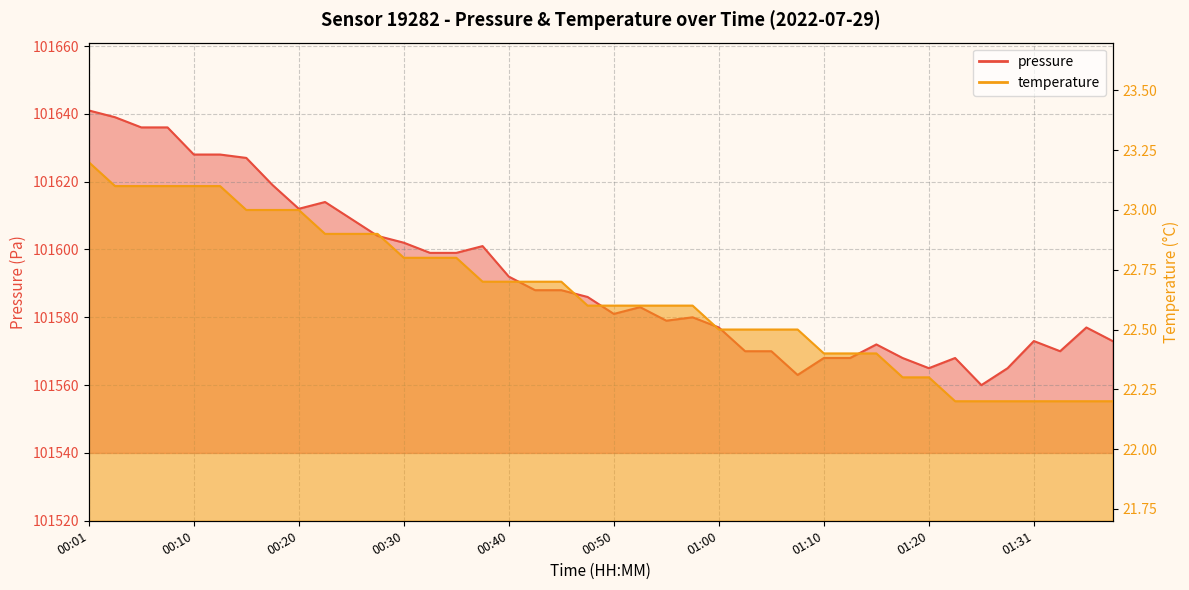

In pressure, how many points are lower than both neighbors (excluding endpoints)?

7